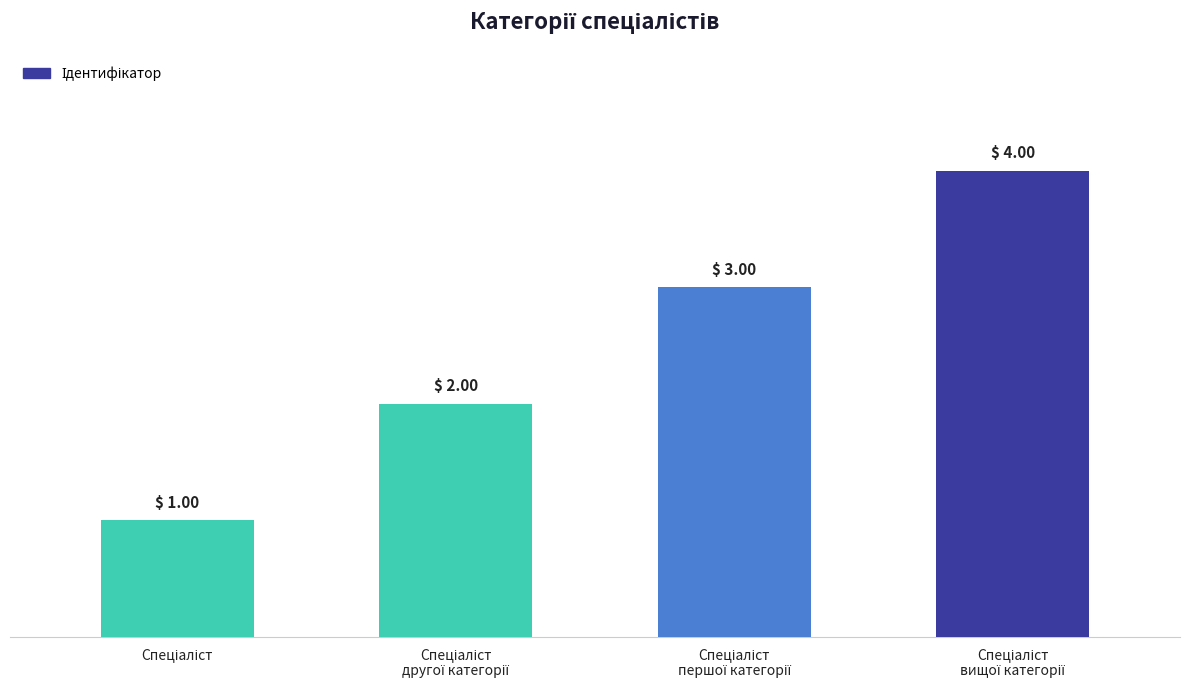

How many categories are shown in the chart?

4